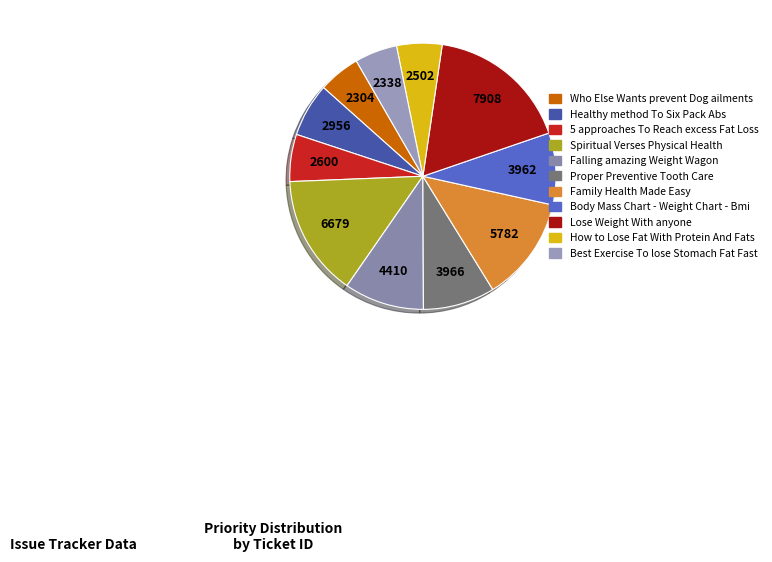

True or false: Best Exercise To lose Stomach Fat Fast accounts for 5% of the total.

True